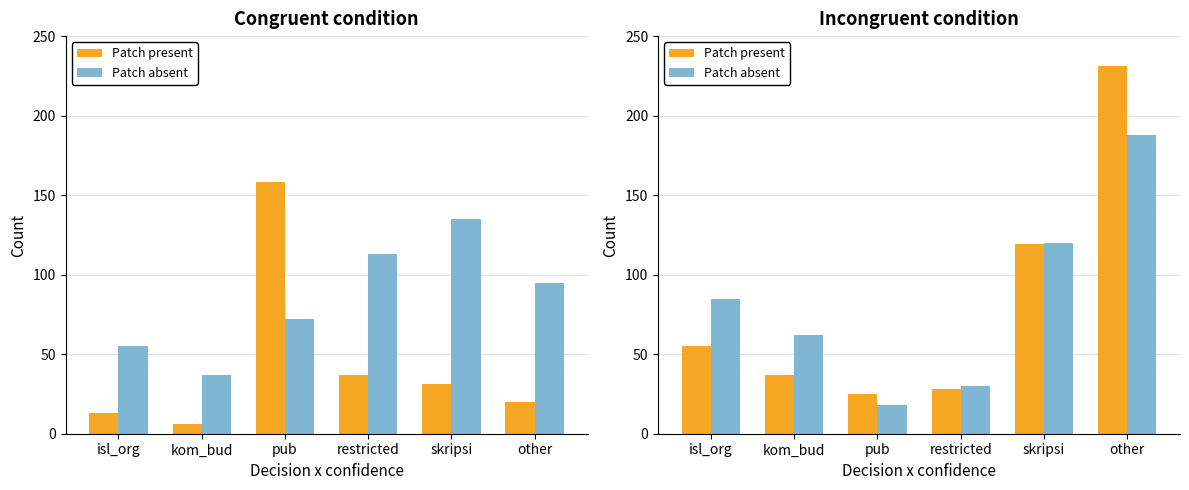

At how many categories does at least one series exceed 91?

2